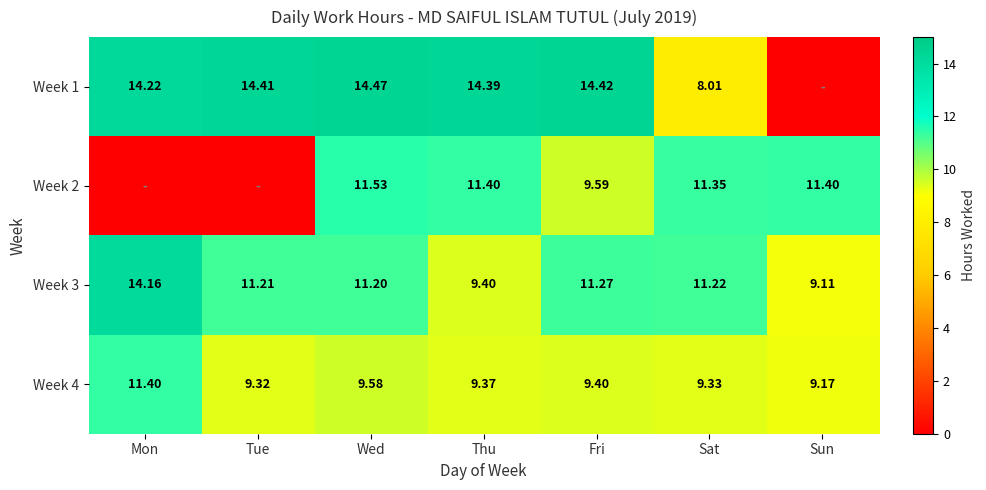

How many categories are shown in the chart?

7